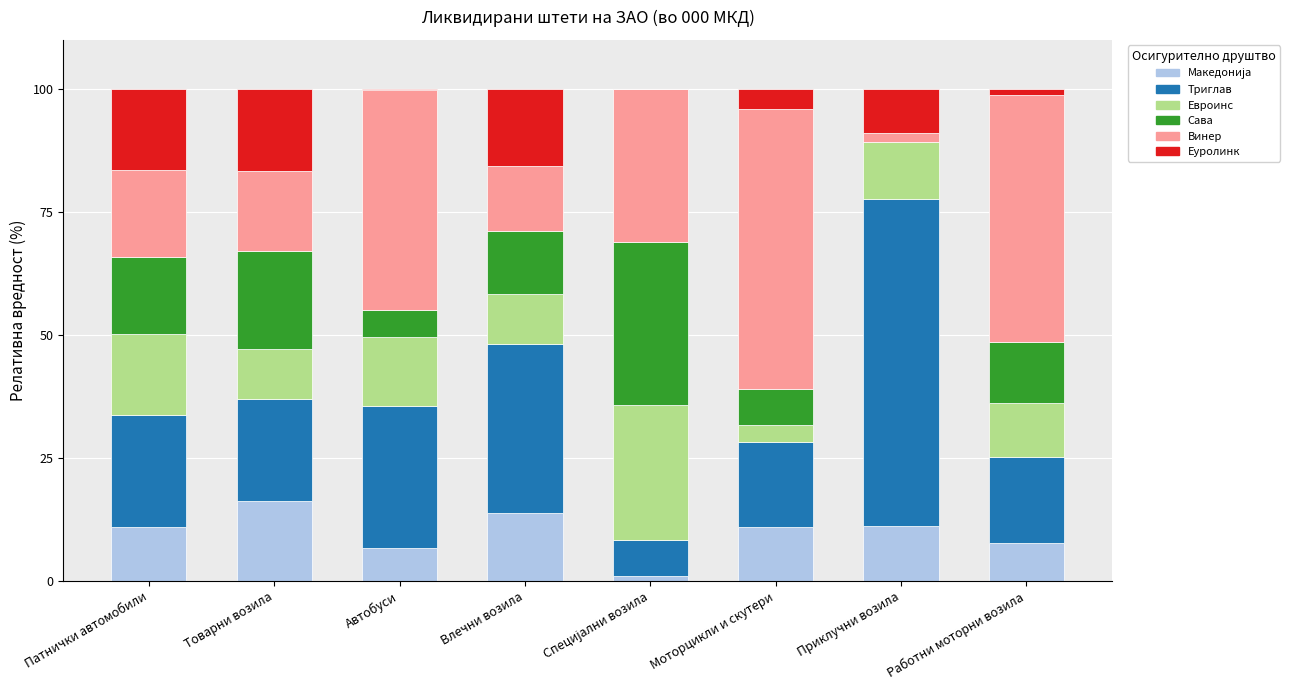

How many data points does each series have?

8